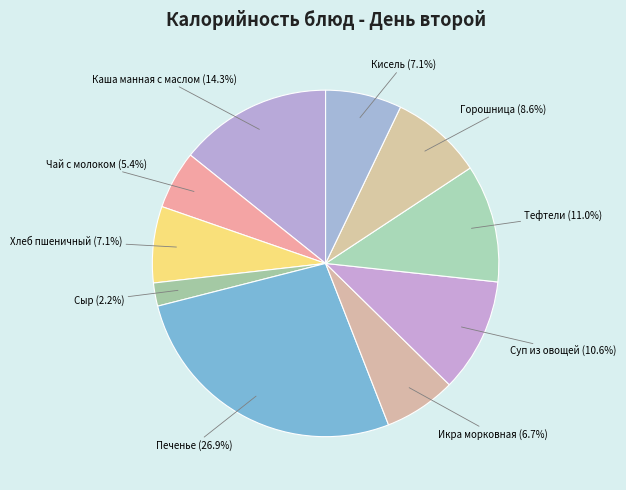

To the nearest percent, what percentage of the pie is Икра морковная?

7%